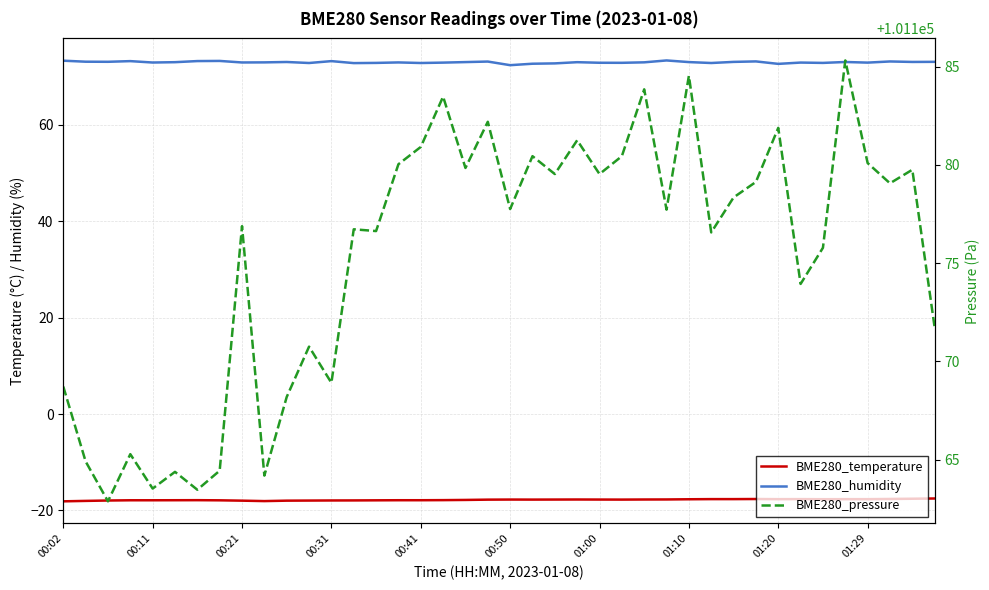

Between 10 and 22, which series saw the biggest shift?

BME280_pressure